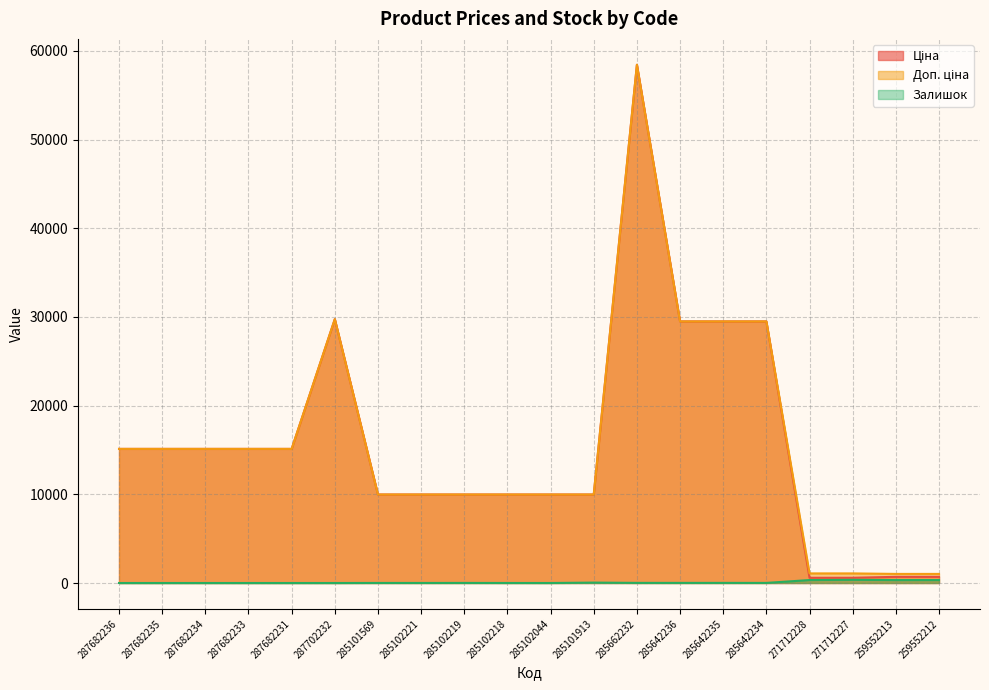

At how many categories does at least one series exceed 53612?

1